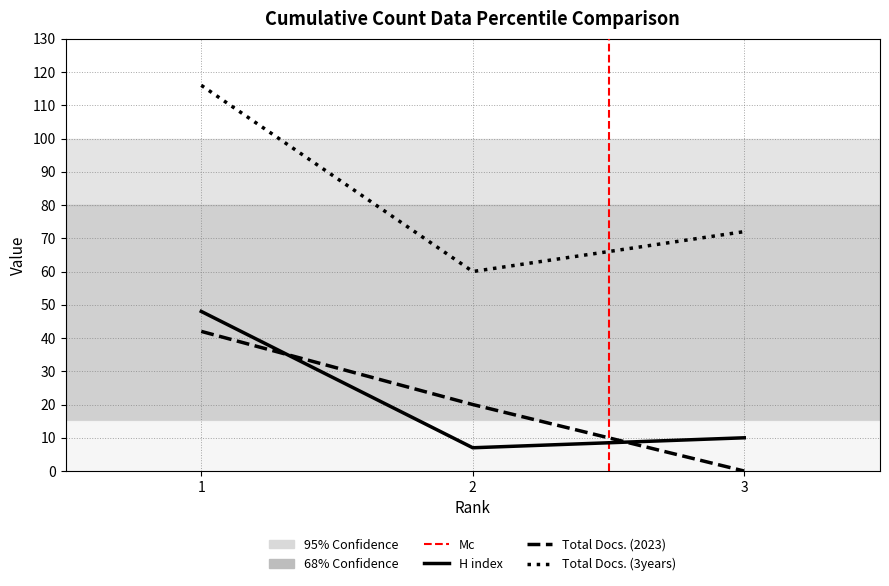

At which category is the sum across all series the highest?

1